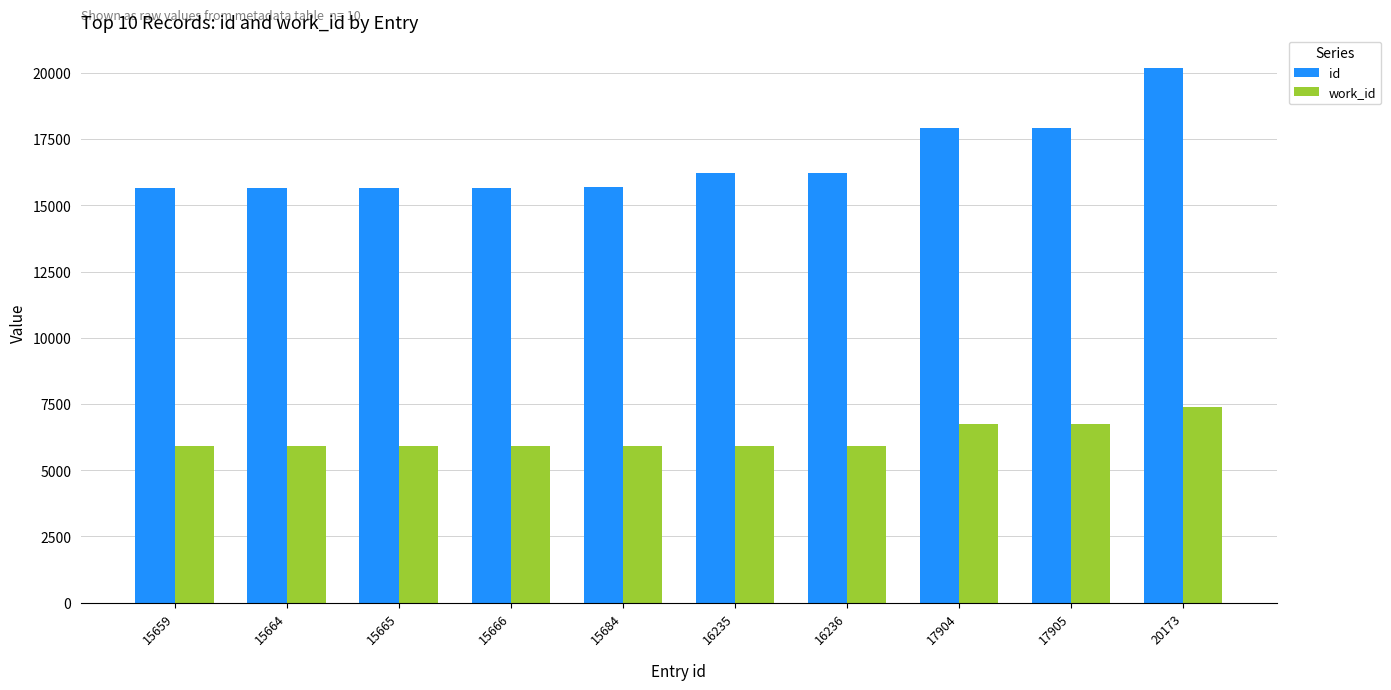

List the series in order of their overall mean, lowest first.

work_id, id